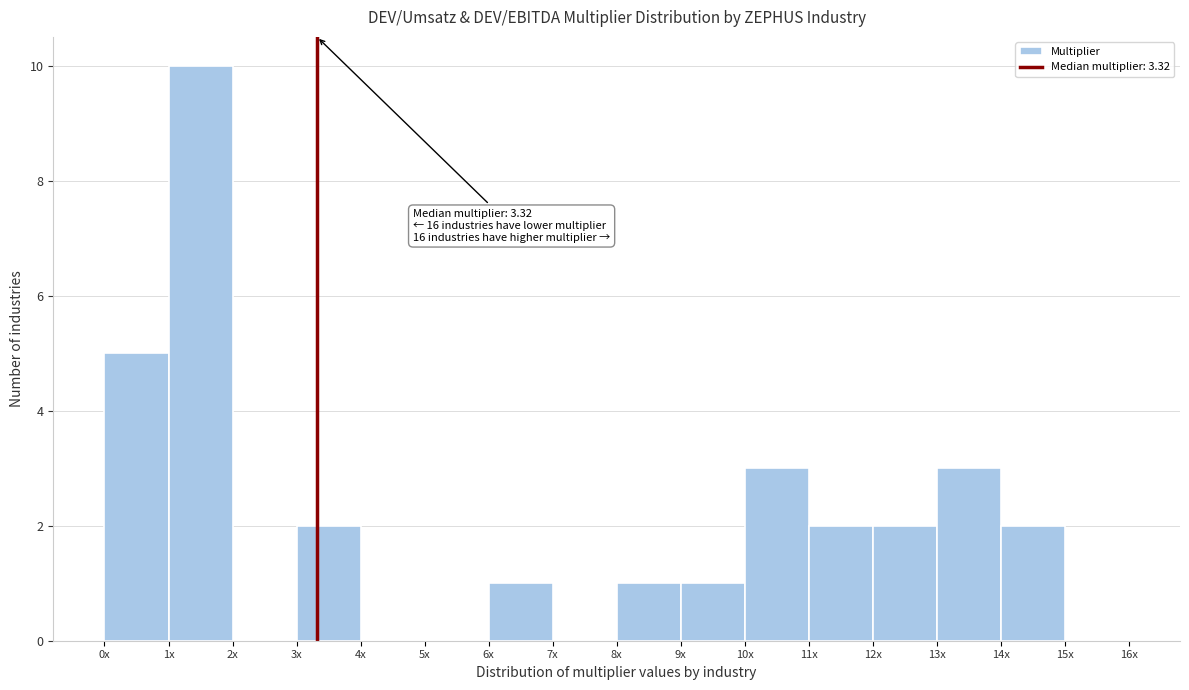

Reading left to right, what are all the values shown in this chart?

0x=5	1x=10	2x=0	3x=2	4x=0	5x=0	6x=1	7x=0	8x=1	9x=1	10x=3	11x=2	12x=2	13x=3	14x=2	15x=0